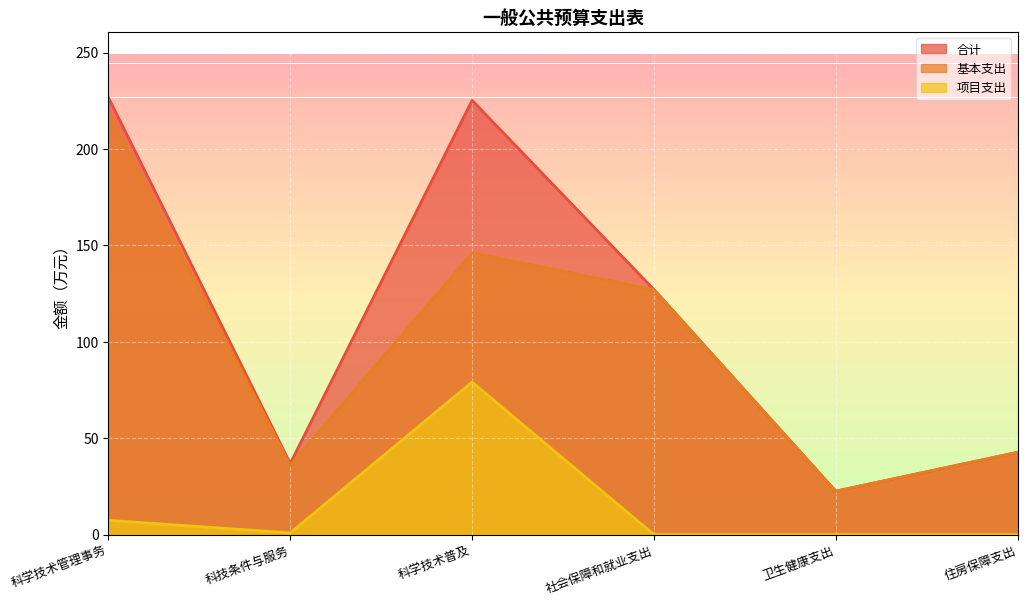

At which category does 基本支出 reach its first local peak?

科学技术普及